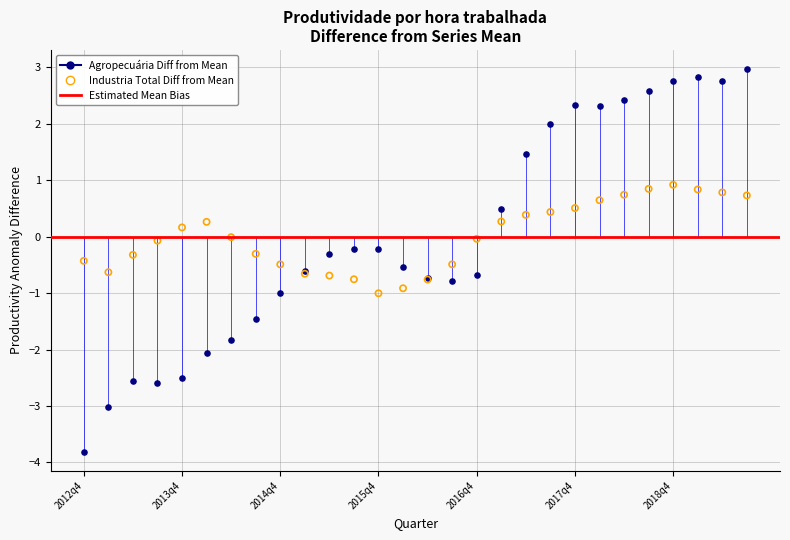

Which series reaches the maximum Y coordinate?

Agropecuária Diff from Mean